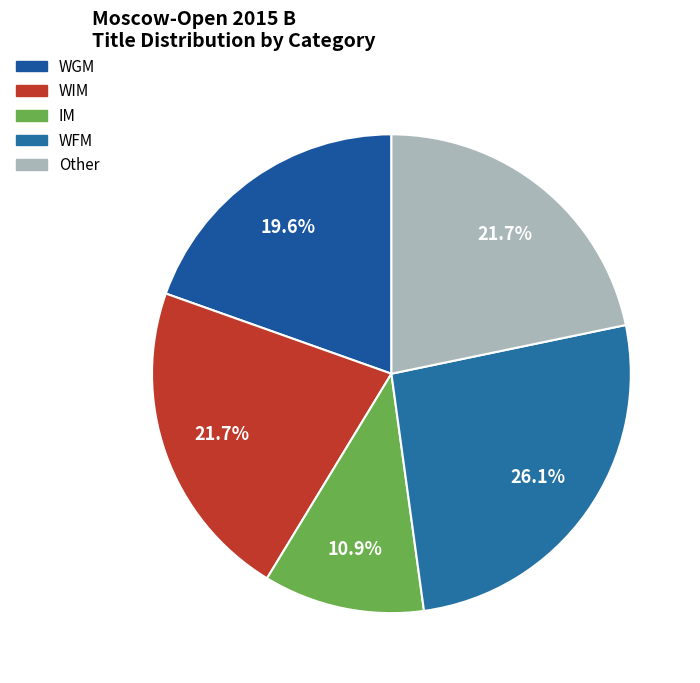

How many segments does this pie chart have?

5